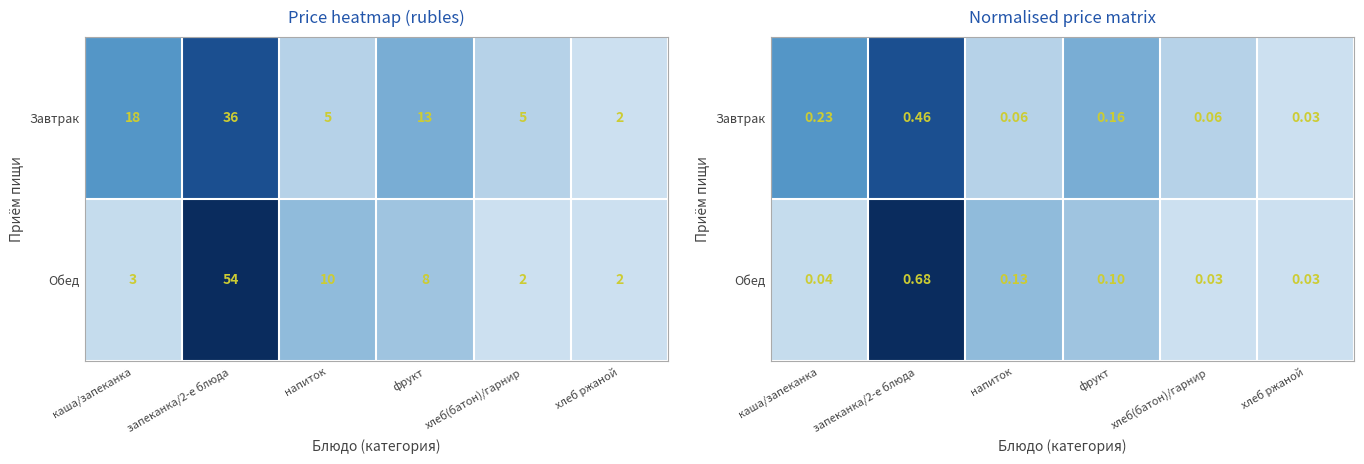

At how many categories does at least one series exceed 0?

6